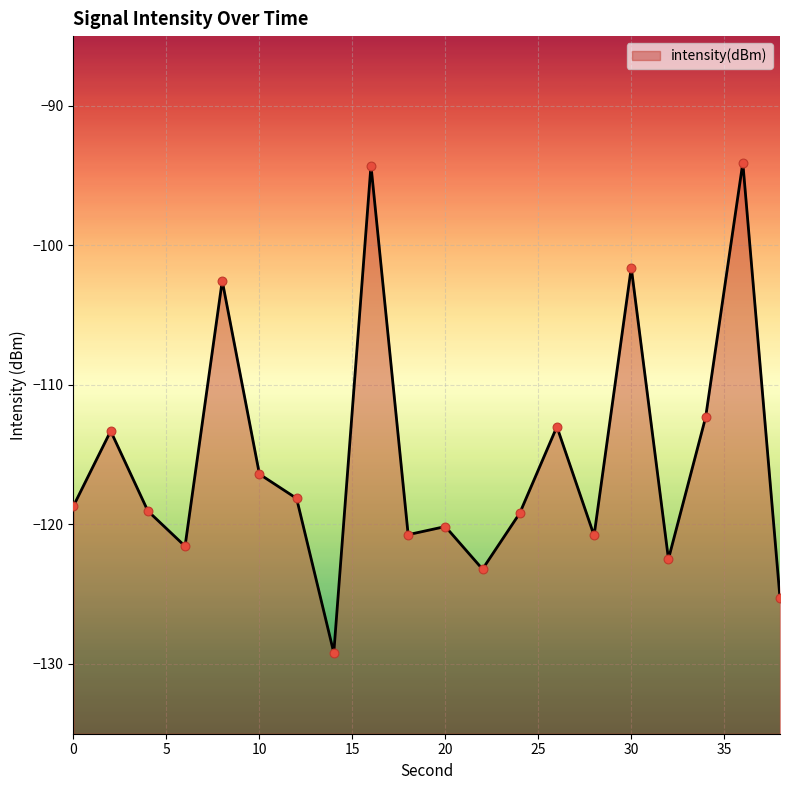

Between 26 and 36, which is larger?

36